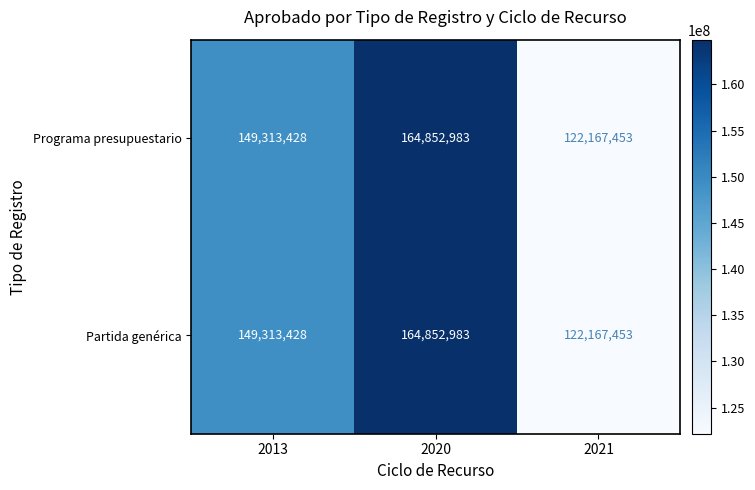

At how many categories does at least one series exceed 127602876?

2